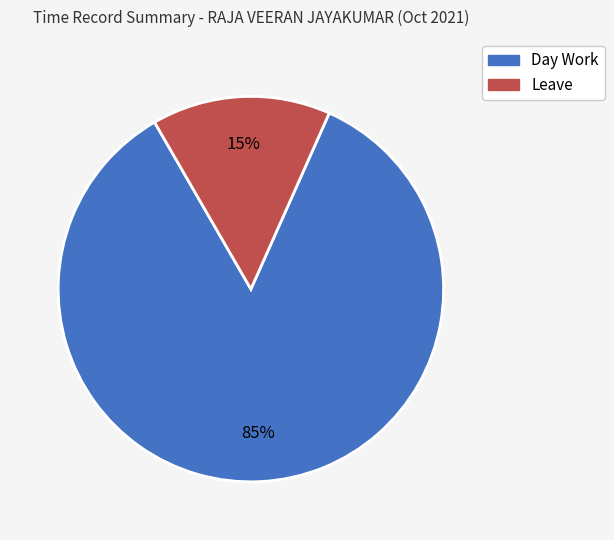

Do Day Work and Leave together represent more than half of the pie?

Yes